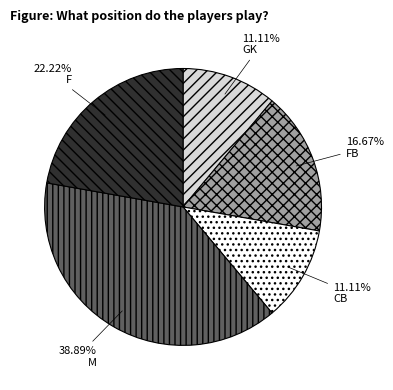

Which has a higher value, M or CB?

M